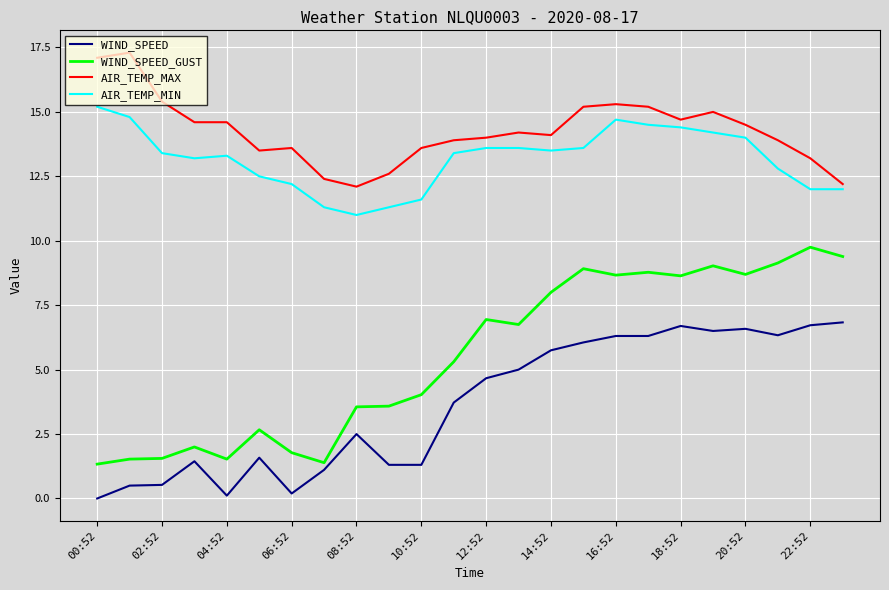

What is the greatest value displayed?

17.3